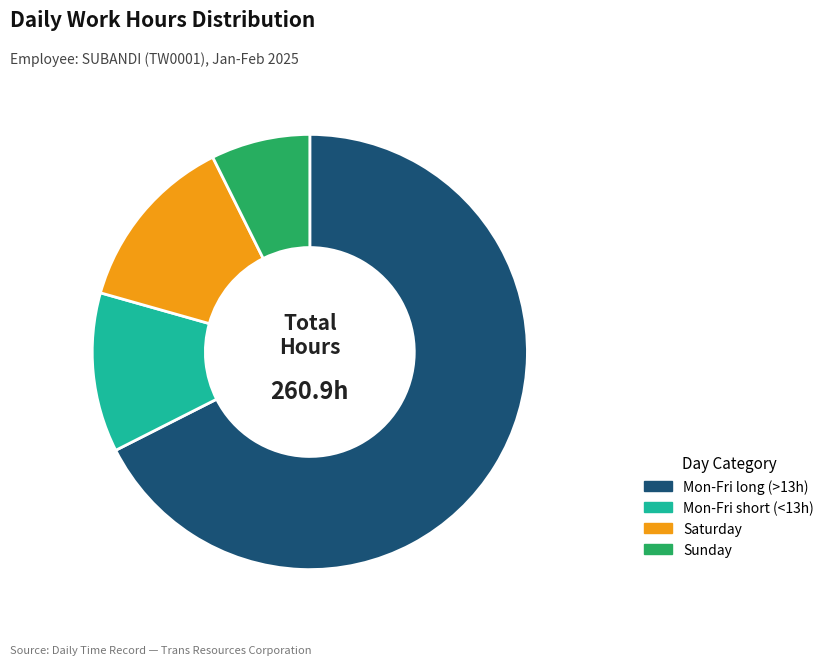

How many slices are in this pie chart?

4